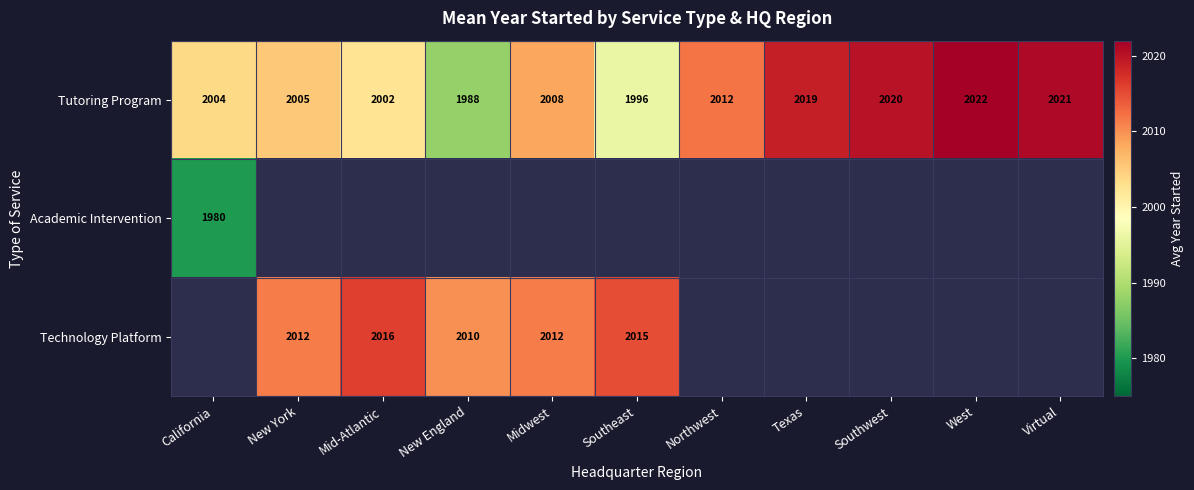

True or false: Technology Platform has a value of 2768.6 at Midwest.

False